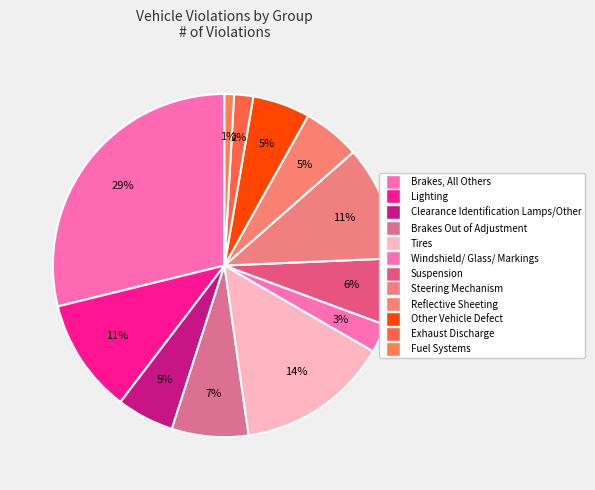

What percentage do Suspension and Other Vehicle Defect together represent?

11.7%